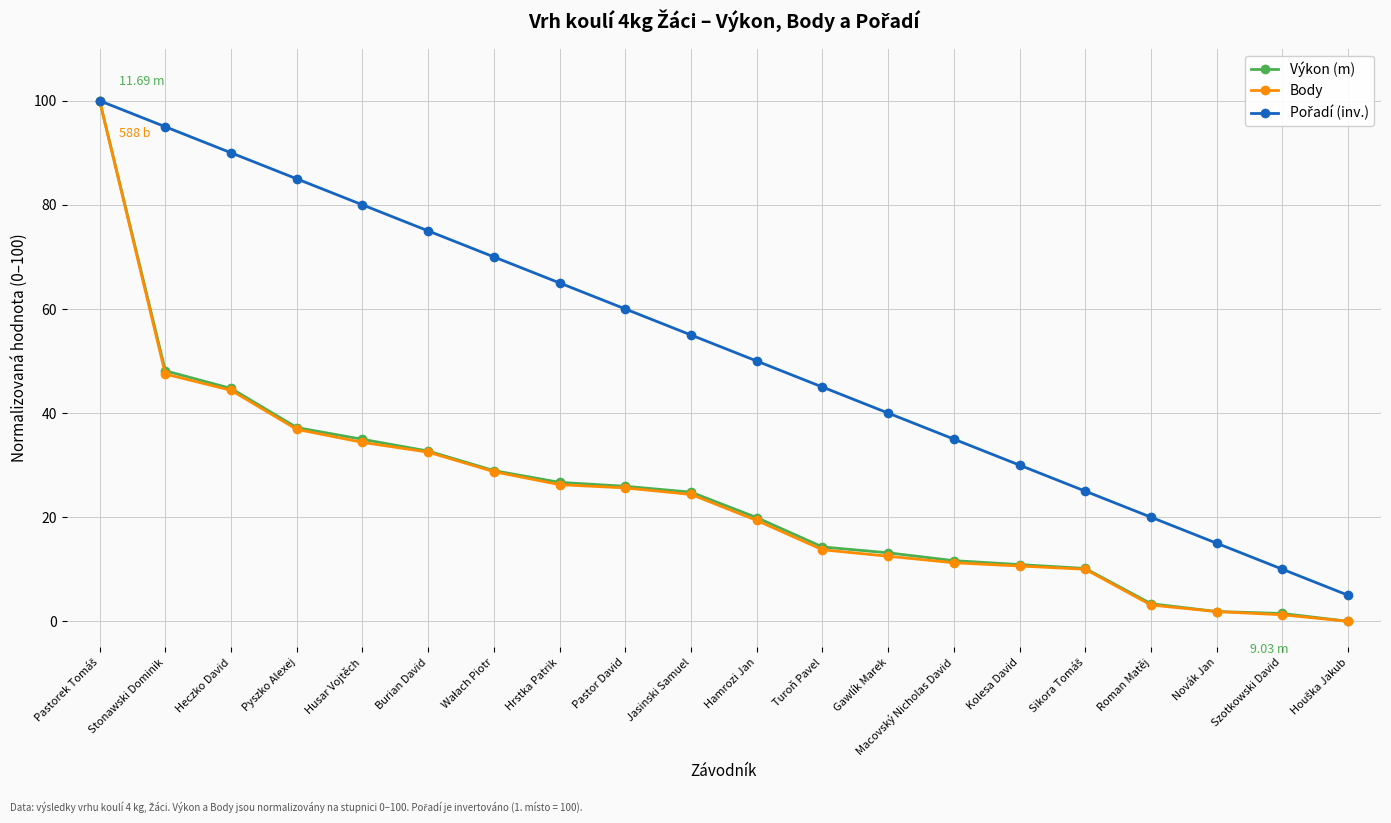

What is the difference between the highest and lowest values at Jasinski Samuel?

30.6